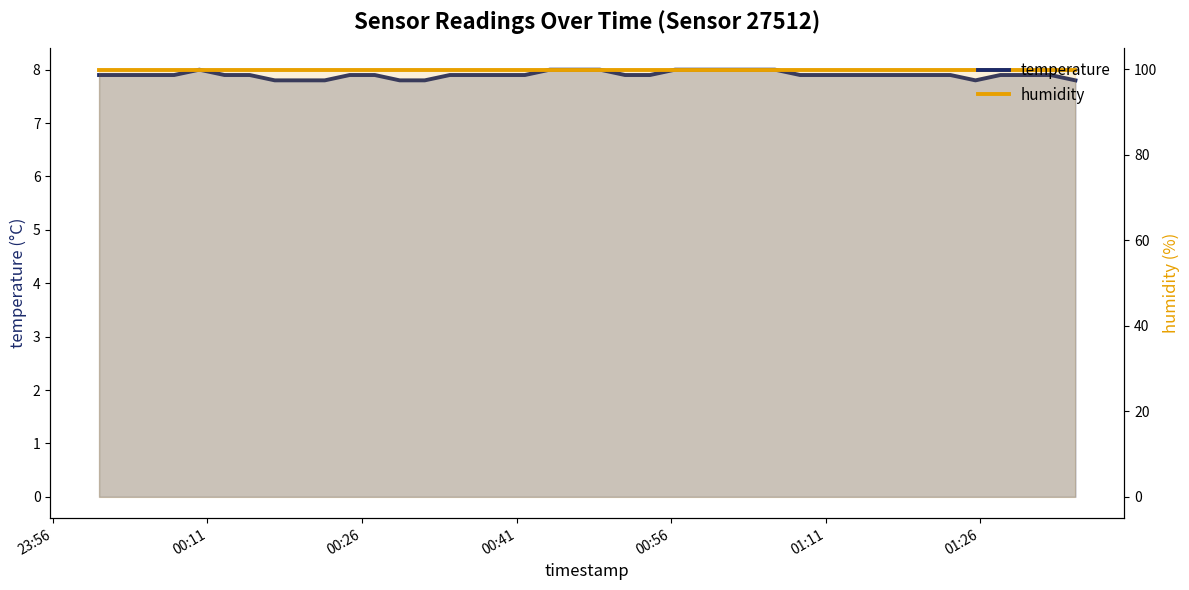

Which series has the largest range (max minus min)?

temperature